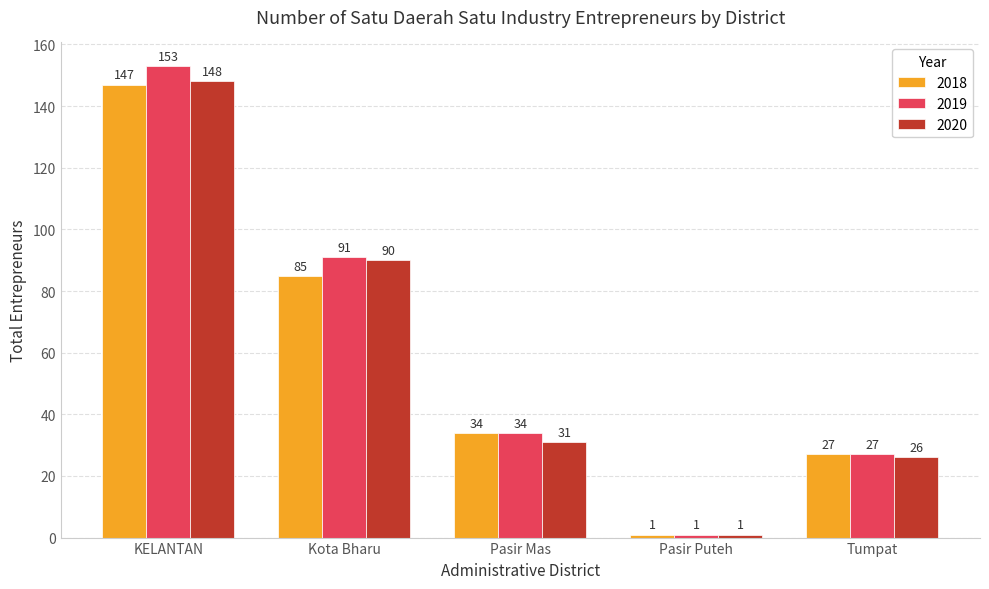

What is the difference between the maximum and minimum values in the 2018 series?

146